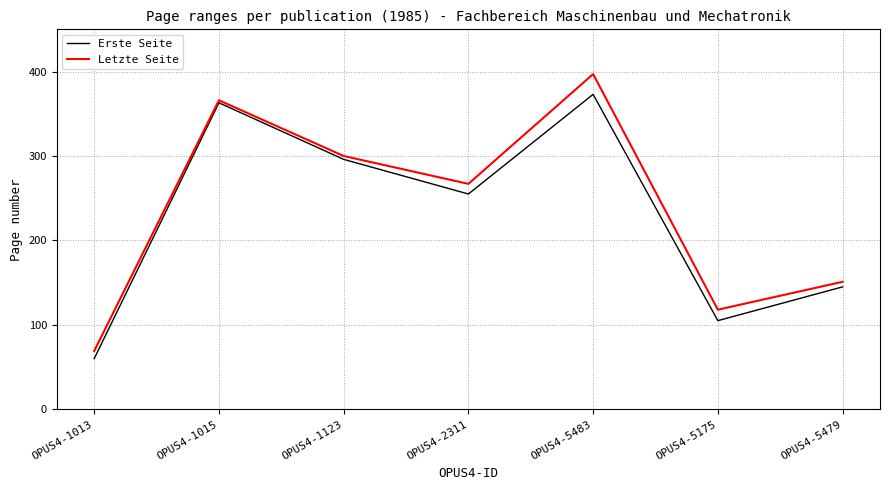

What is the sum of all Letzte Seite values?

1668